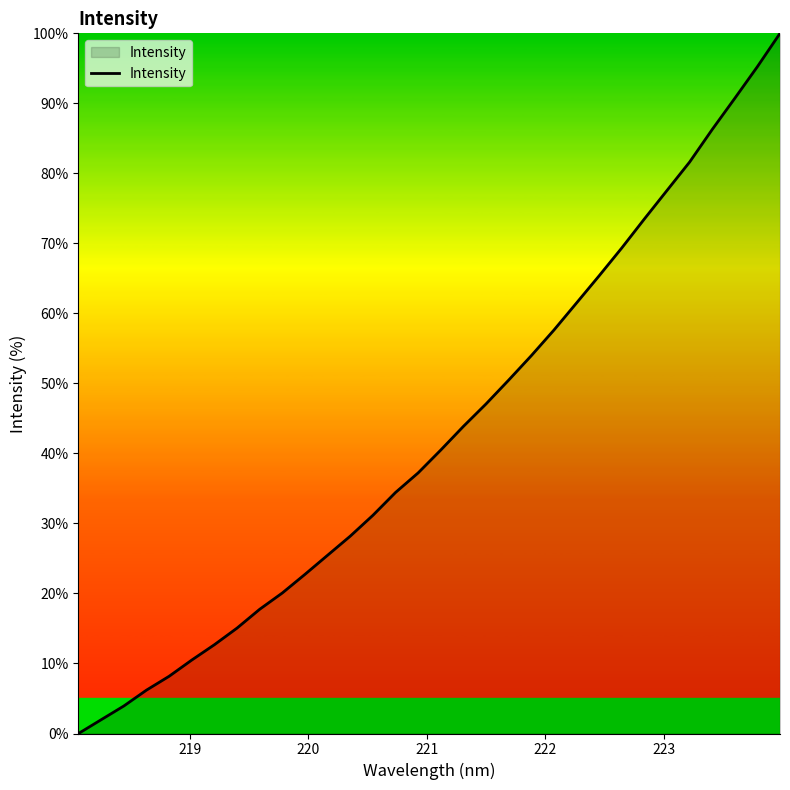

Reading left to right, transcribe all the data shown in this chart.

0.0	2.0	3.9	6.2	8.2	10.5	12.7	15.1	17.7	20.1	22.7	25.5	28.2	31.2	34.4	37.2	40.5	43.9	47.1	50.5	54.0	57.6	61.5	65.4	69.3	73.5	77.6	81.6	86.3	90.7	95.2	100.0